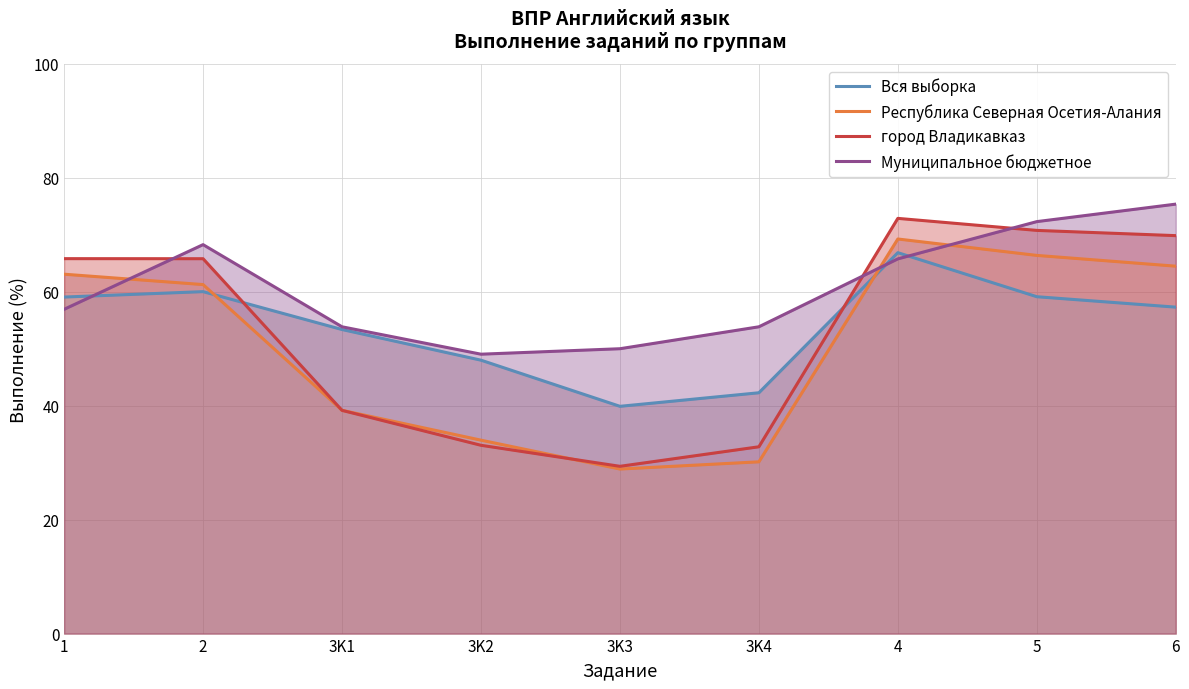

Which series has the widest spread of values?

город Владикавказ